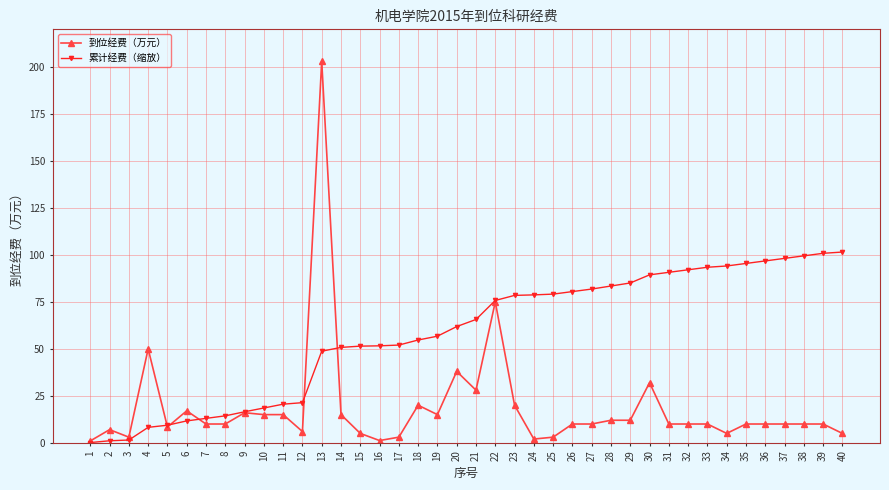

What is the sum of all 到位经费（万元） values?

752.6